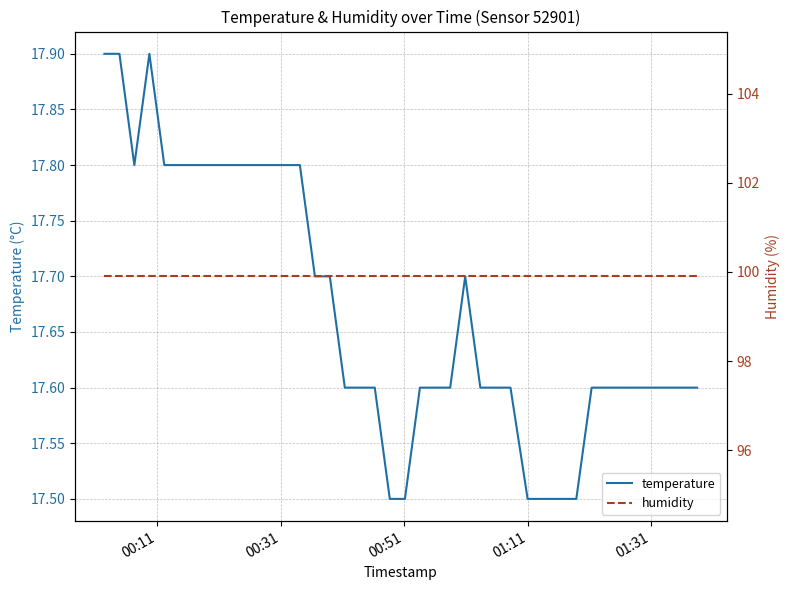

What is the lowest value of the temperature series?

17.5